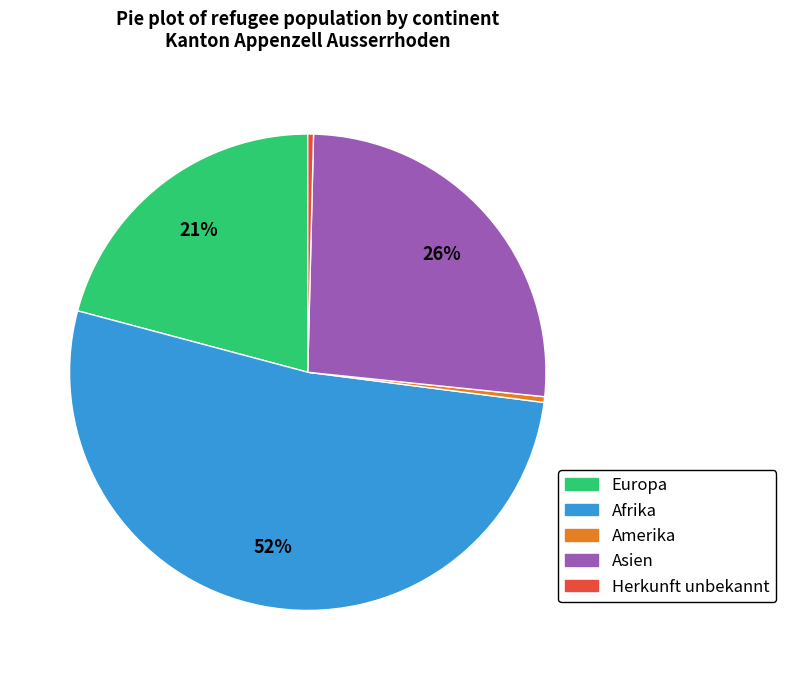

Is there a majority slice in this chart?

Yes